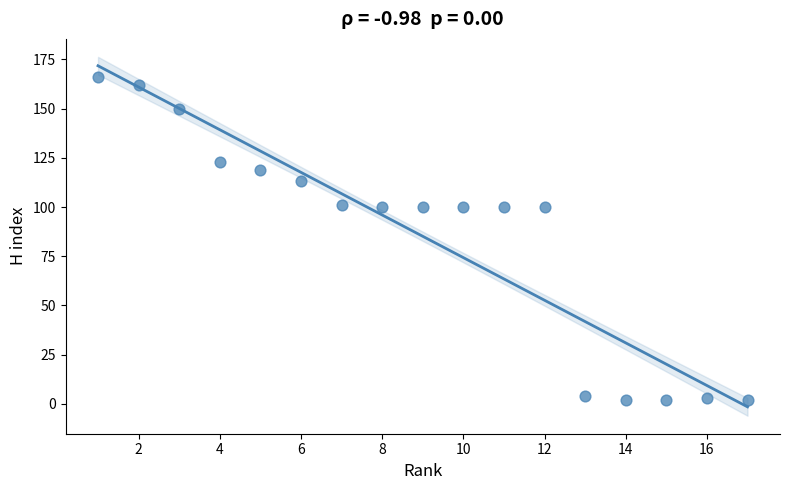

What is the range of Y values (max minus min)?

164